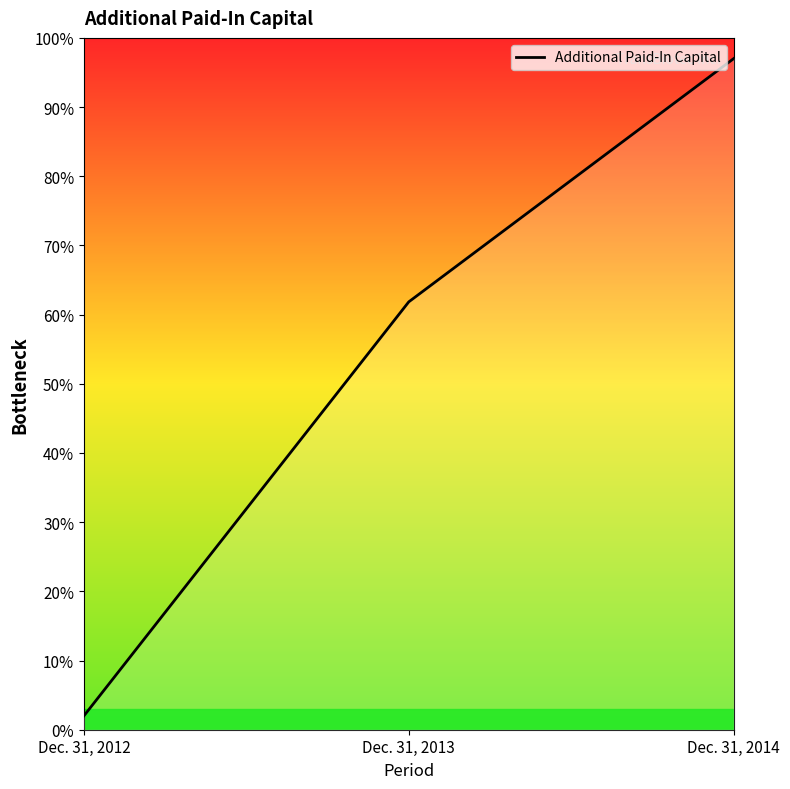

Which has a higher value, Dec. 31, 2014 or Dec. 31, 2013?

Dec. 31, 2014